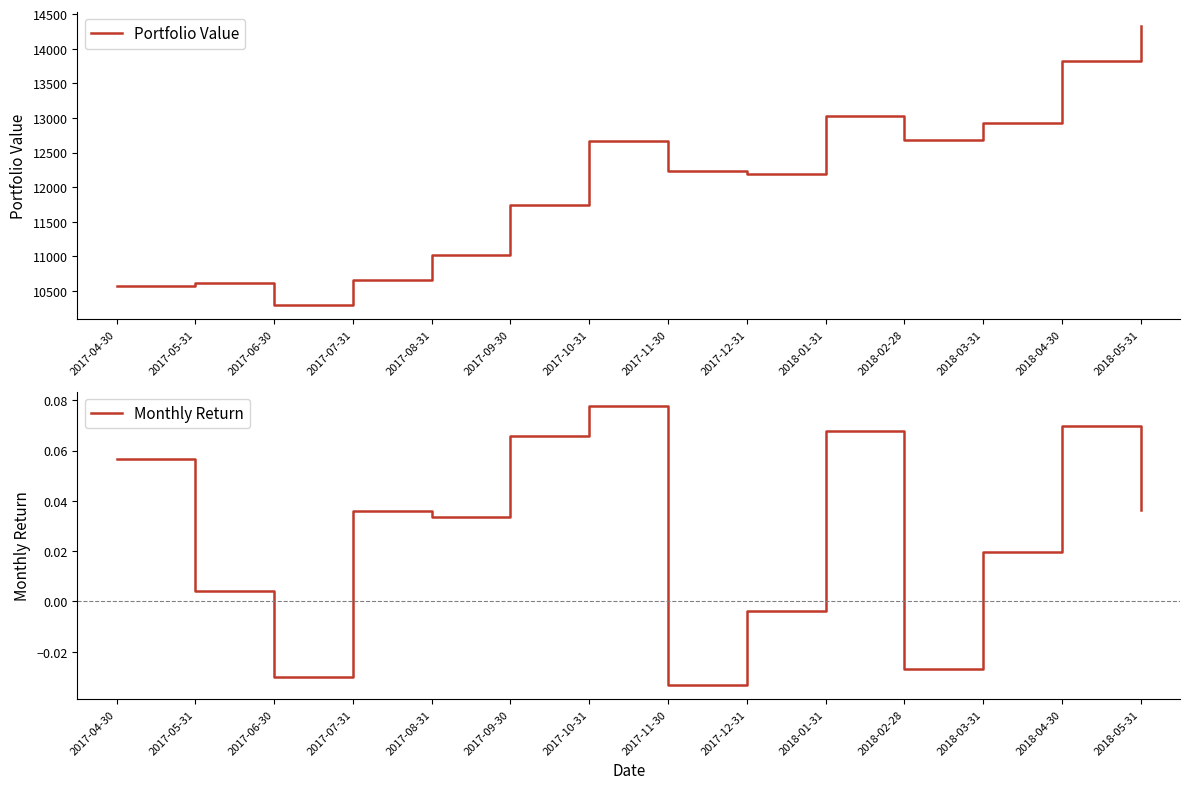

Reading right to left, transcribe all the data shown in this chart.

Portfolio Value: 2018-05-31=14333.6	2018-04-30=13827.9	2018-03-31=12927.7	2018-02-28=12676.6	2018-01-31=13024.2	2017-12-31=12194.7	2017-11-30=12239.4	2017-10-31=12661.5	2017-09-30=11746.0	2017-08-31=11018.9	2017-07-31=10658.9	2017-06-30=10290.4	2017-05-31=10607.9	2017-04-30=10565.1
Monthly Return: 2018-05-31=0.0	2018-04-30=0.1	2018-03-31=0.0	2018-02-28=-0.0	2018-01-31=0.1	2017-12-31=-0.0	2017-11-30=-0.0	2017-10-31=0.1	2017-09-30=0.1	2017-08-31=0.0	2017-07-31=0.0	2017-06-30=-0.0	2017-05-31=0.0	2017-04-30=0.1